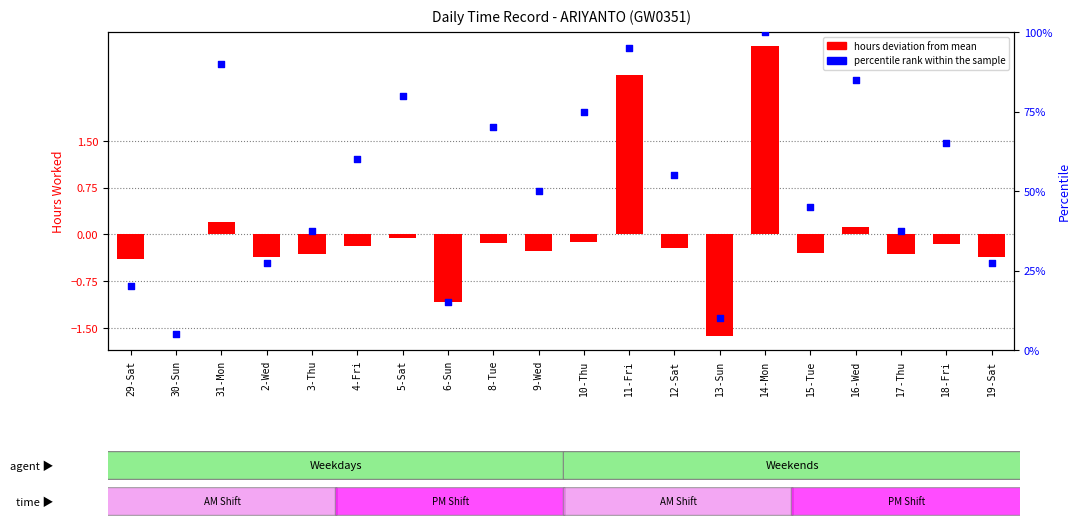

Which series contains the highest Y value?

percentile rank within the sample